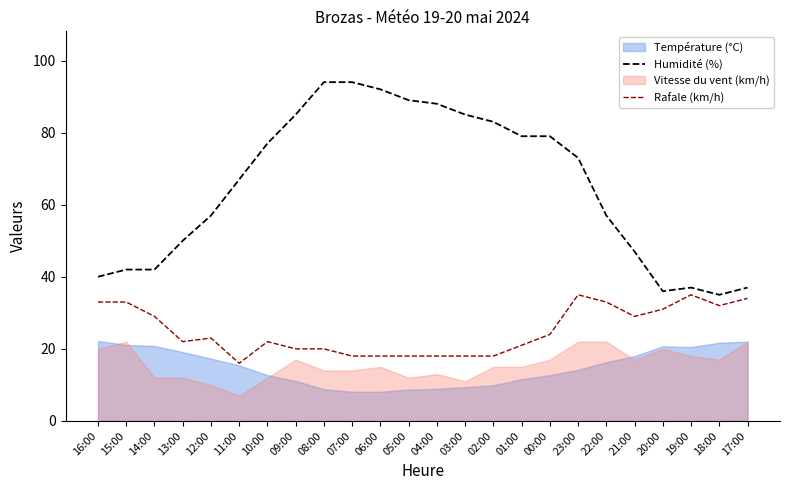

The Humidité (%) series shows 39 at 01:00. True or false?

False